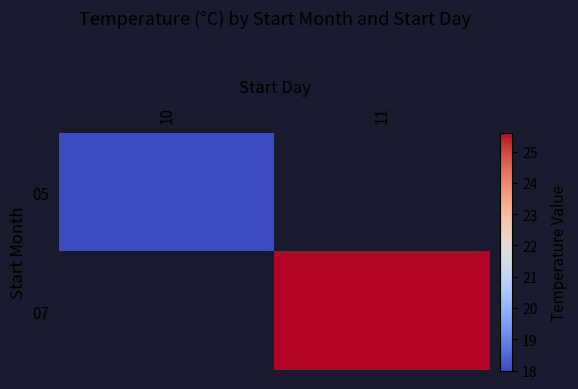

How many series are shown in this chart?

2